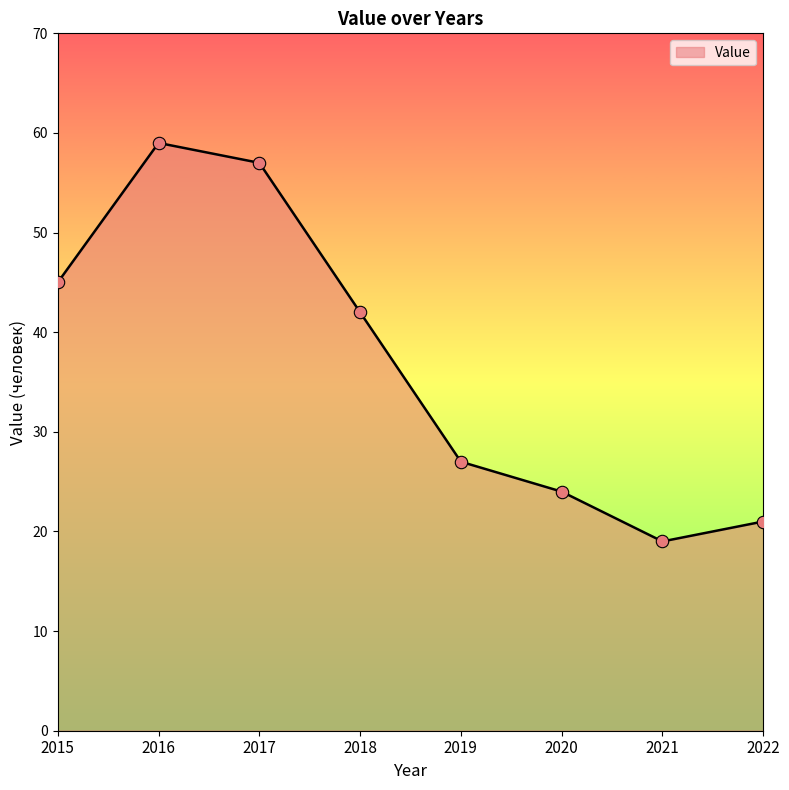

Approximately how many times larger is the value at 2018 compared to 2017?

0.7